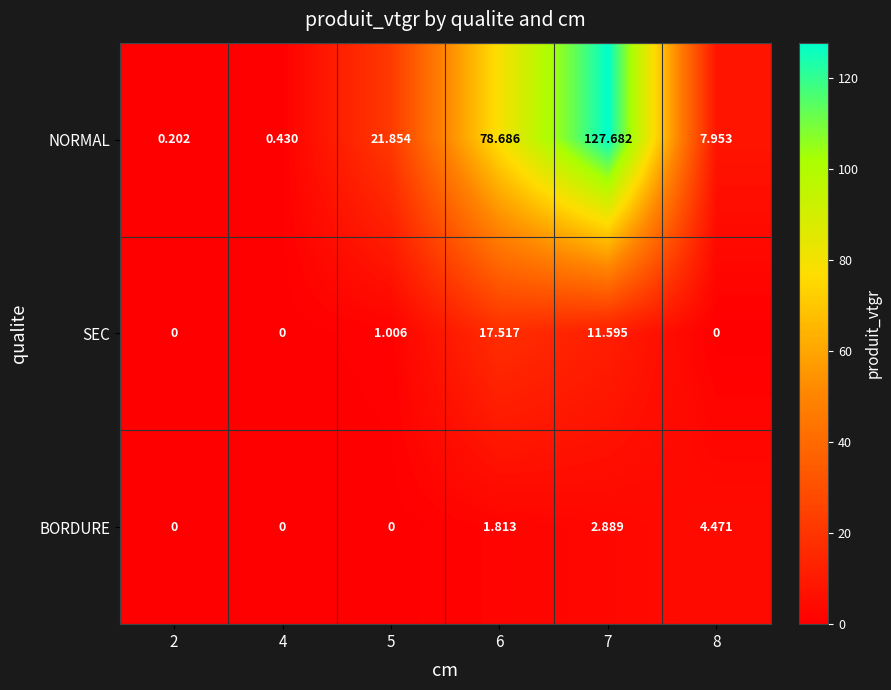

List the series in order of their peak value, lowest first.

BORDURE, SEC, NORMAL